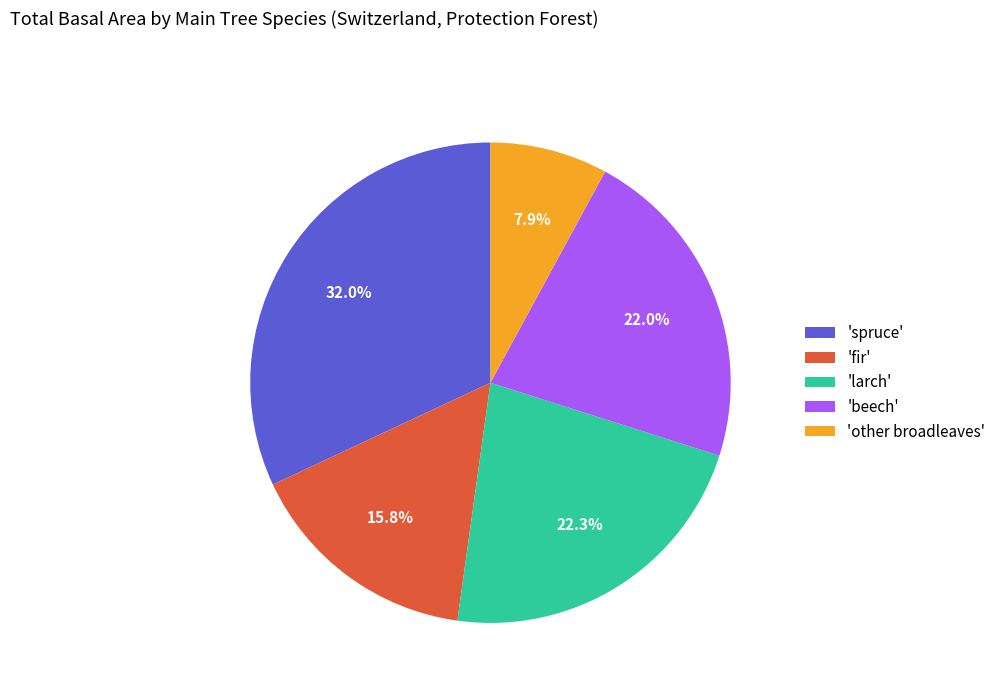

What is the largest slice in the pie chart?

'spruce'